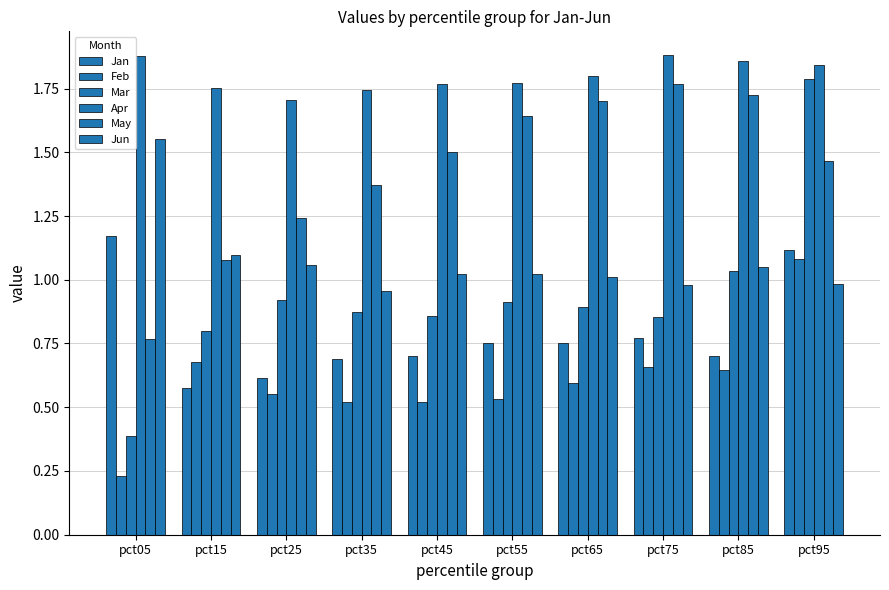

Which label corresponds to the largest value in the chart?

pct75